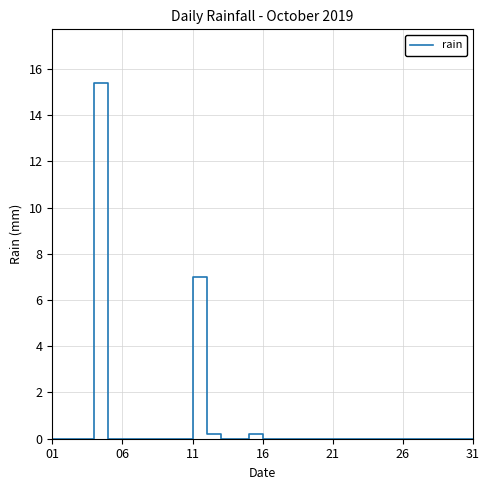

Does the chart have visible grid lines?

Yes